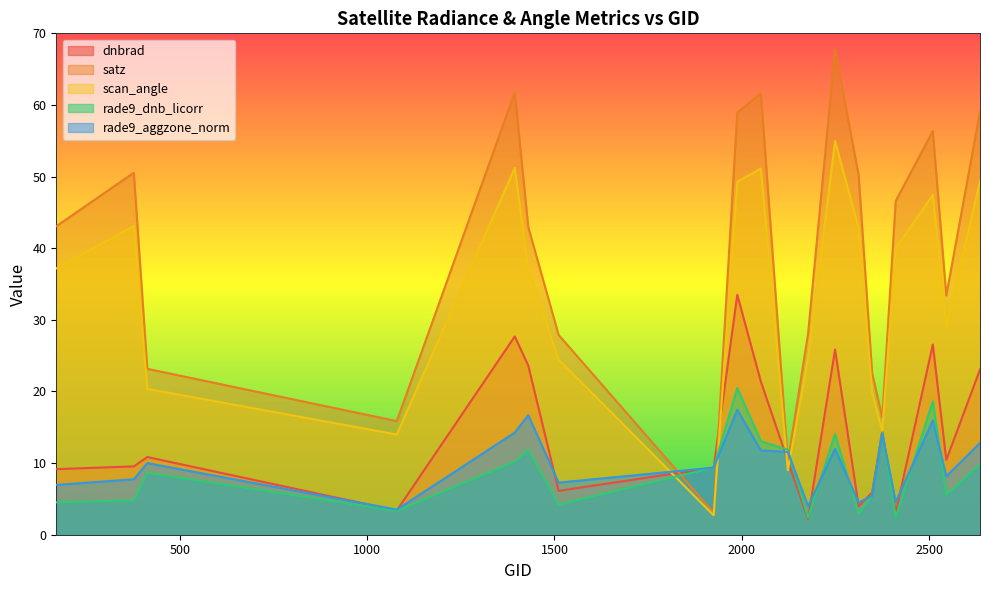

Is the value of scan_angle at 2411 greater than the value of satz at 2546?

Yes